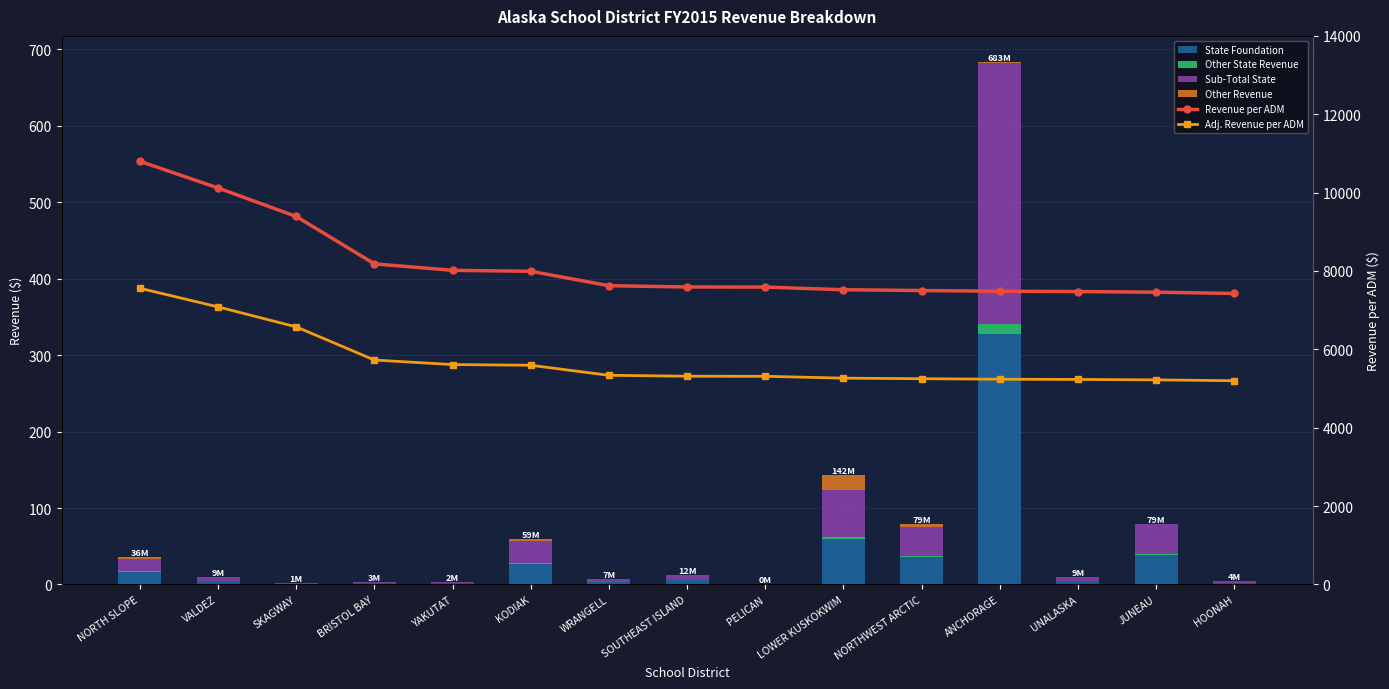

What is the highest value of the Other State Revenue series?

13.1